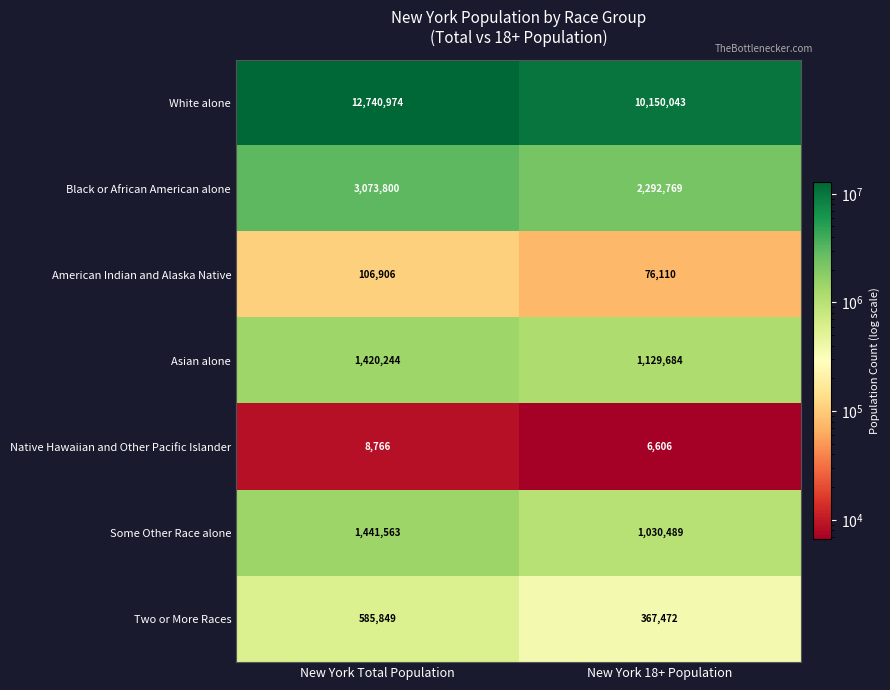

Read the Native Hawaiian and Other Pacific Islander value at New York Total Population.

8766